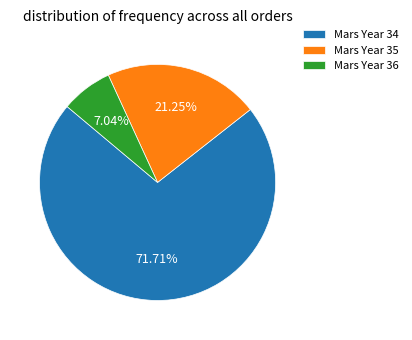

What is the ratio of the value at Mars Year 34 to the value at Mars Year 36?

10.2